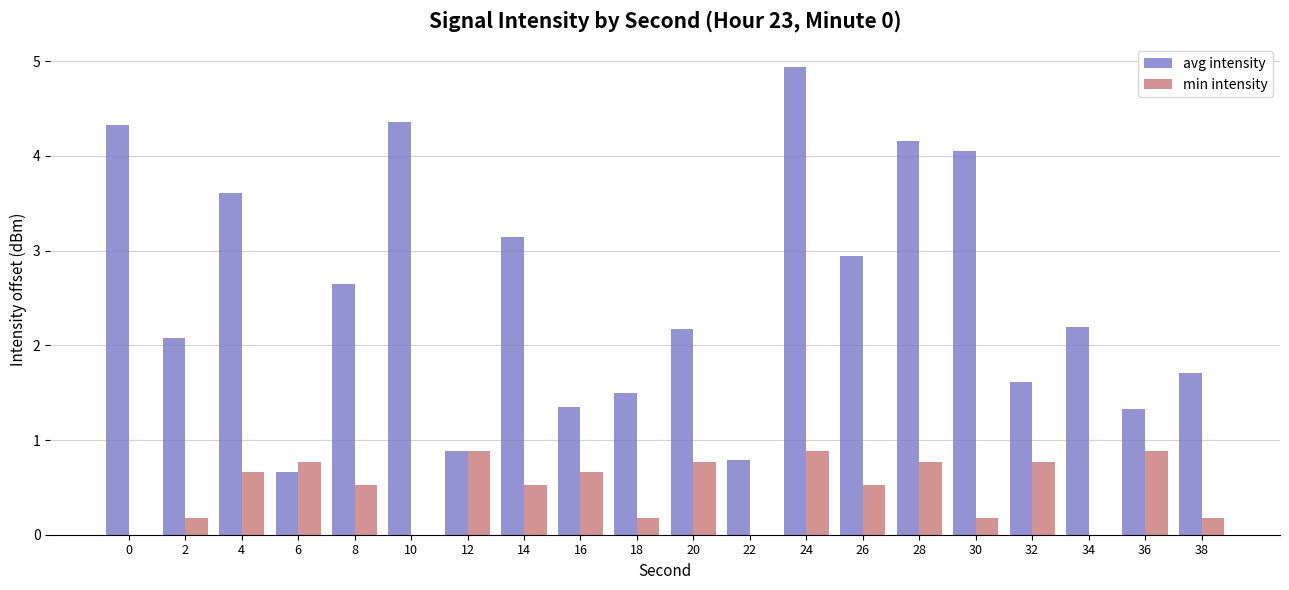

The value of min intensity at 16 is 0.7. True or false?

True